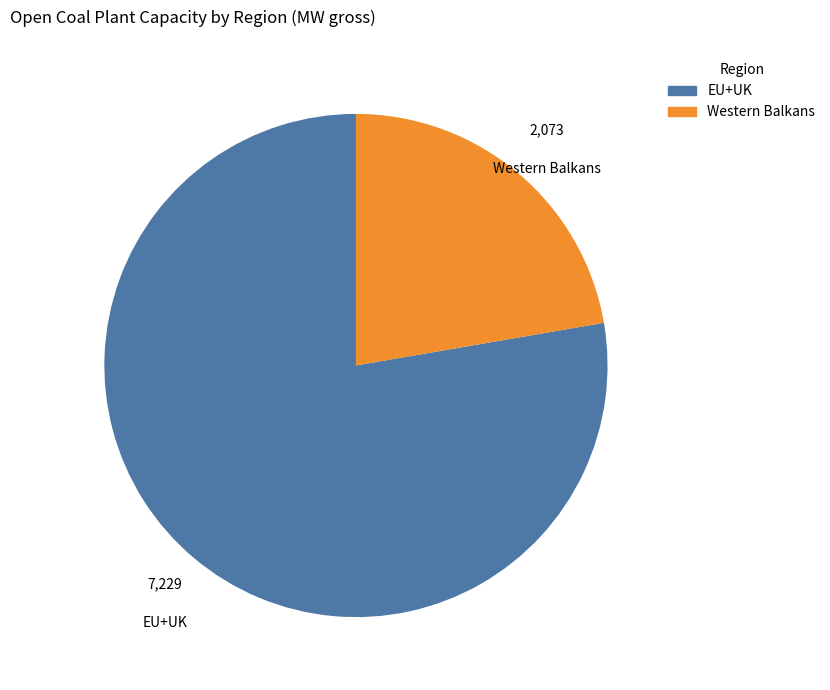

Rank the categories by value from highest to lowest.

EU+UK, Western Balkans